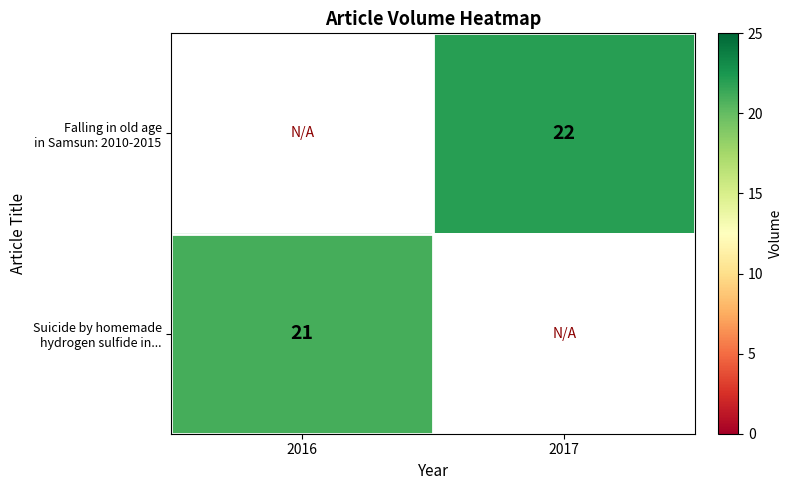

Rank the series by their maximum value, from highest to lowest.

Falling in old age in Samsun: 2010-2015, Suicide by homemade hydrogen sulfide in...